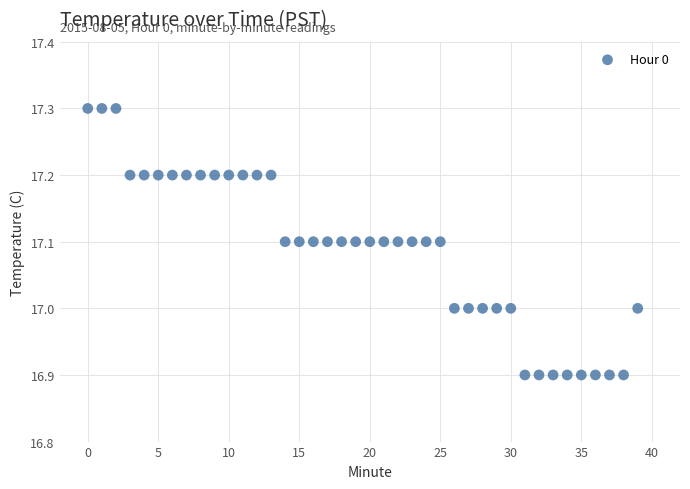

What is the range of Y values (max minus min)?

0.4